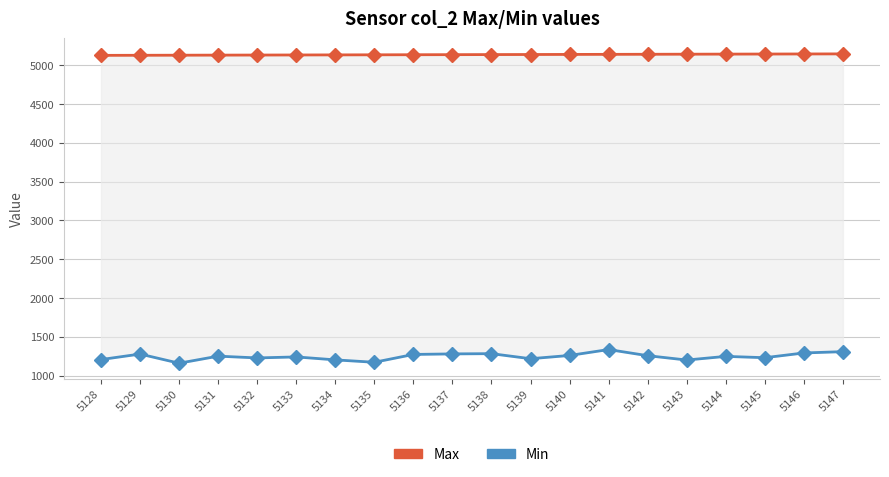

At which label does Max first exceed 5138?

5139